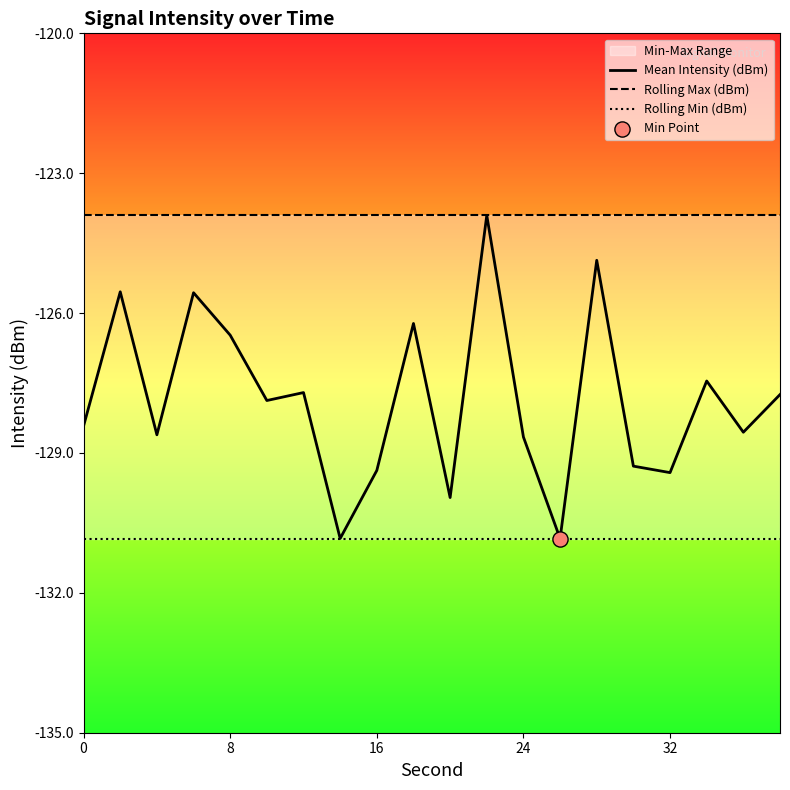

Which series has the widest spread of Y values?

Mean Intensity (dBm)